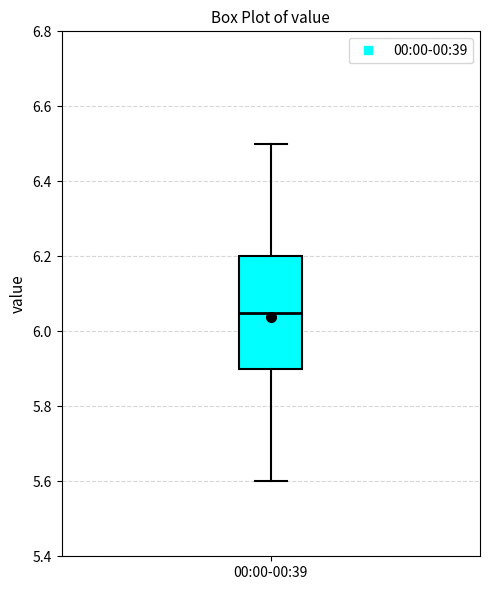

Read this box plot against the y-axis: the position of the median line, the range covered by the box, and the ends of both whiskers. The values are not printed on the chart, so give them approximately, as read against the axis.

median 6.06, box 5.90 to 6.20, whiskers 5.60 to 6.50